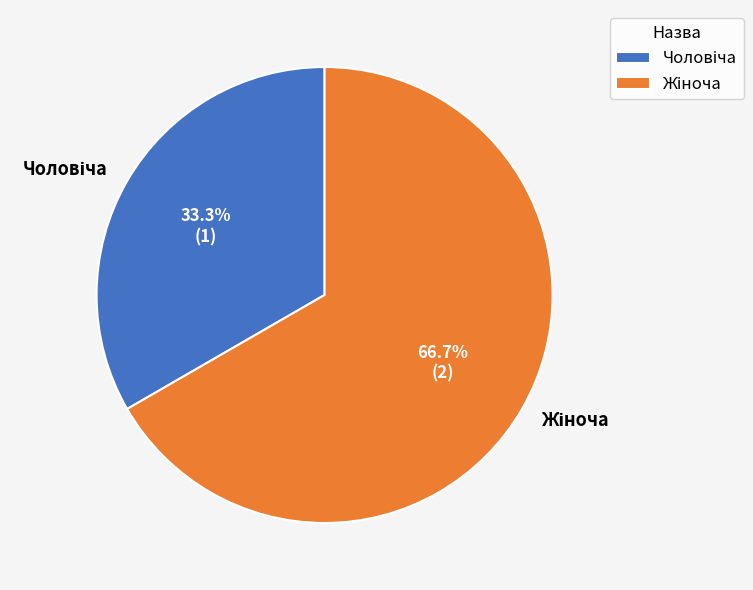

Does any single category account for the majority?

Yes